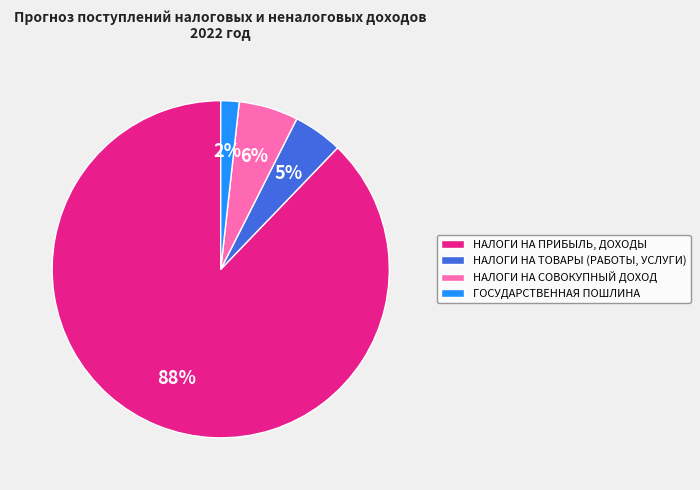

Do НАЛОГИ НА ТОВАРЫ (РАБОТЫ, УСЛУГИ) and НАЛОГИ НА СОВОКУПНЫЙ ДОХОД together represent more than half of the pie?

No